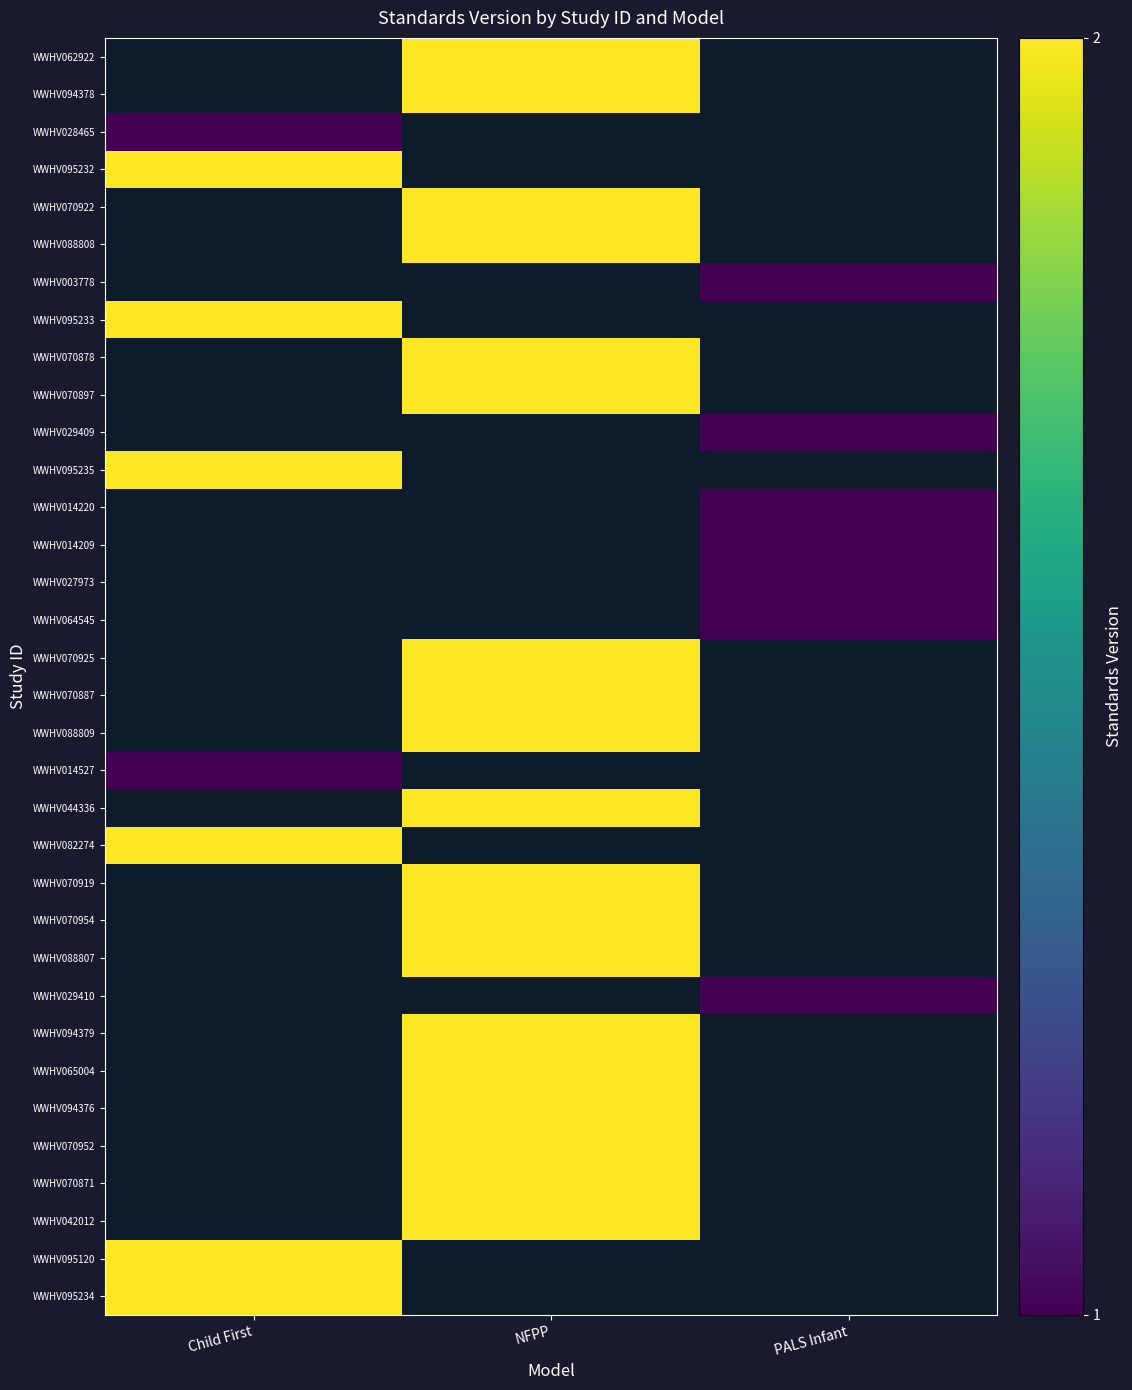

Which label corresponds to the largest value in the chart?

NFPP